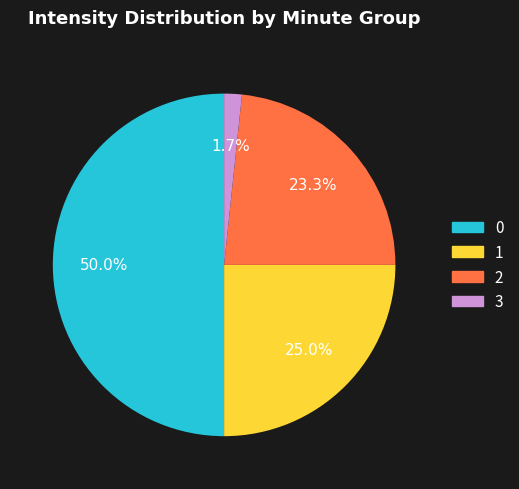

What is the ratio of the value at 2 to the value at 1?

0.9